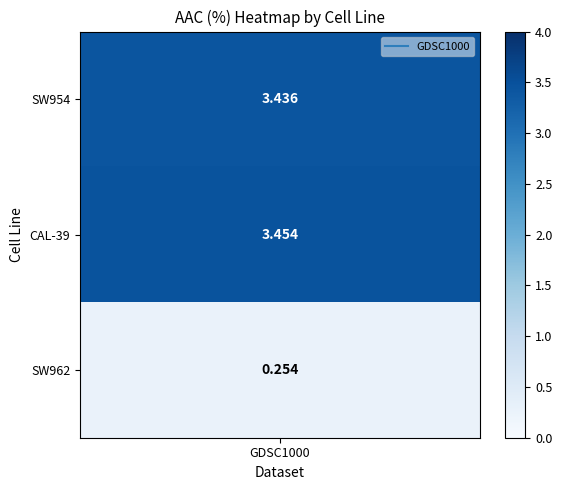

Rank the categories by value from highest to lowest.

CAL-39, SW954, SW962